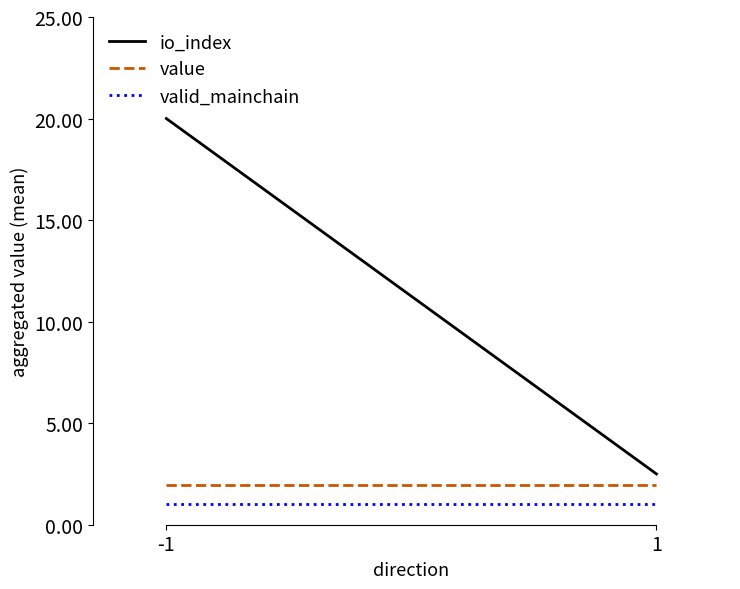

Which category has the lowest value in the valid_mainchain series?

-1